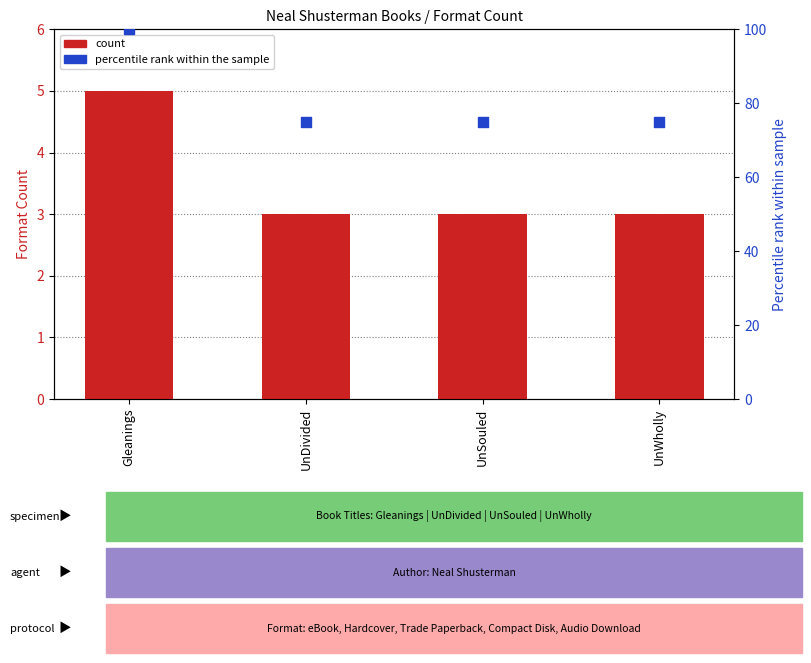

What are all the series names shown in the legend?

count, percentile rank within the sample